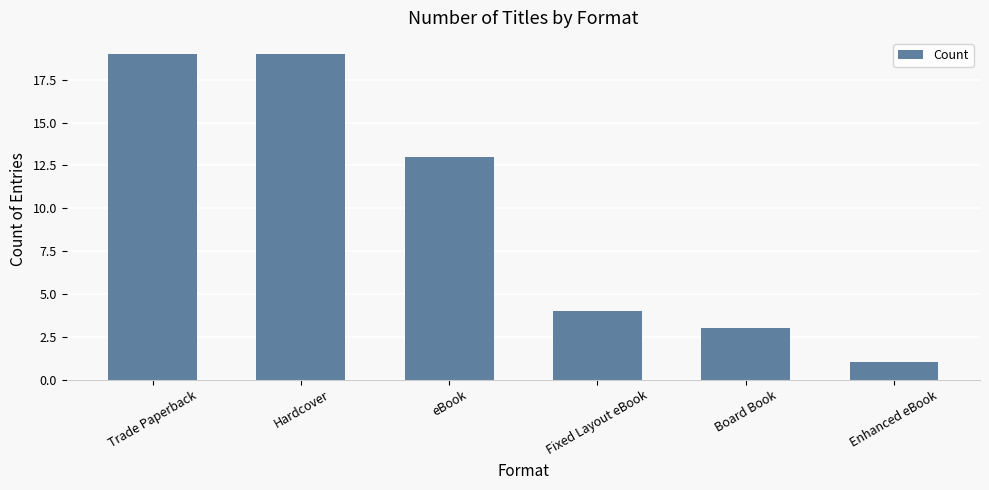

What is the greatest value displayed?

19